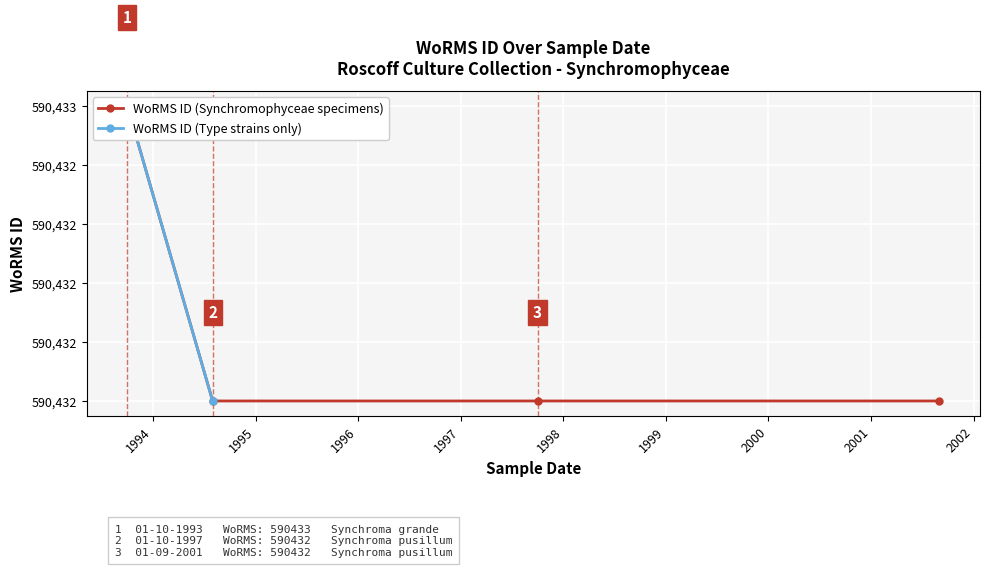

What position from the right is 01-10-1993?

4